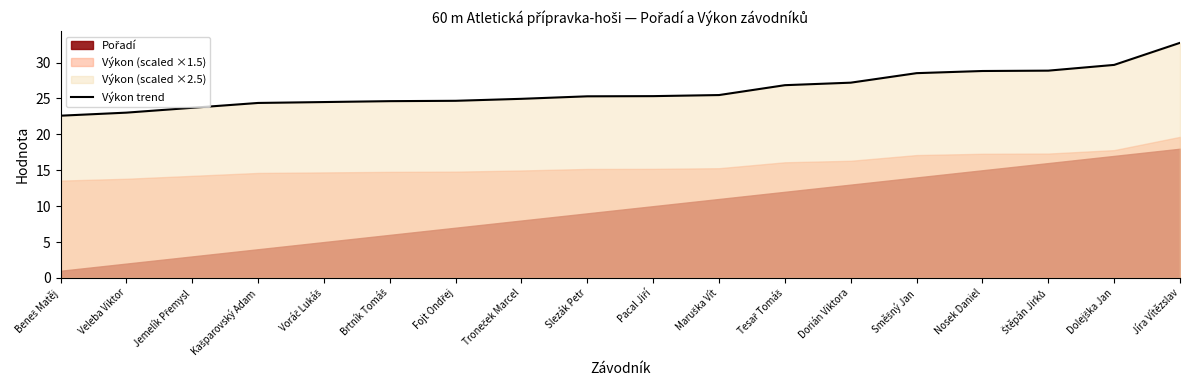

How many values are below 25?

8